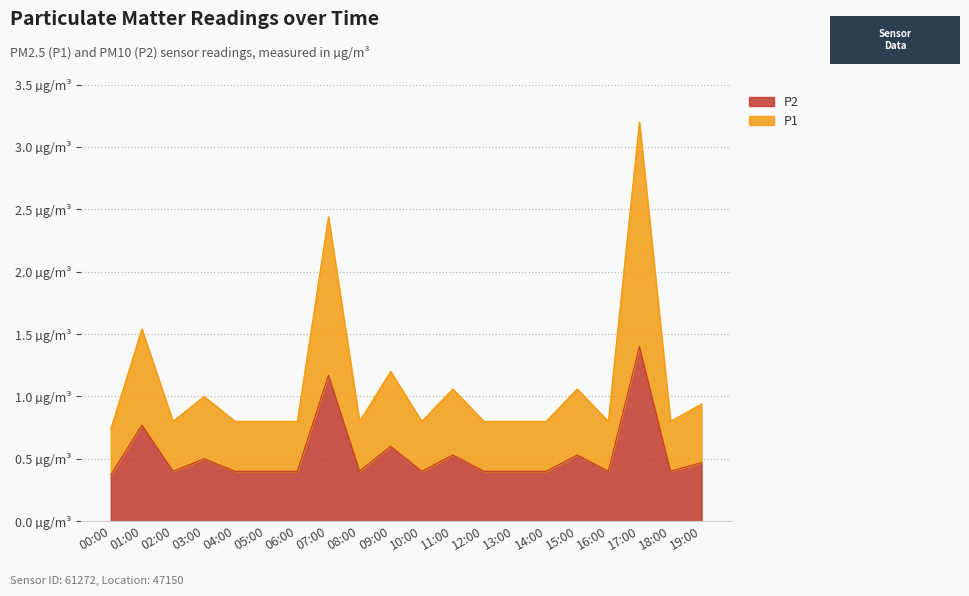

What is the label of the 20th point from the right?

00:00